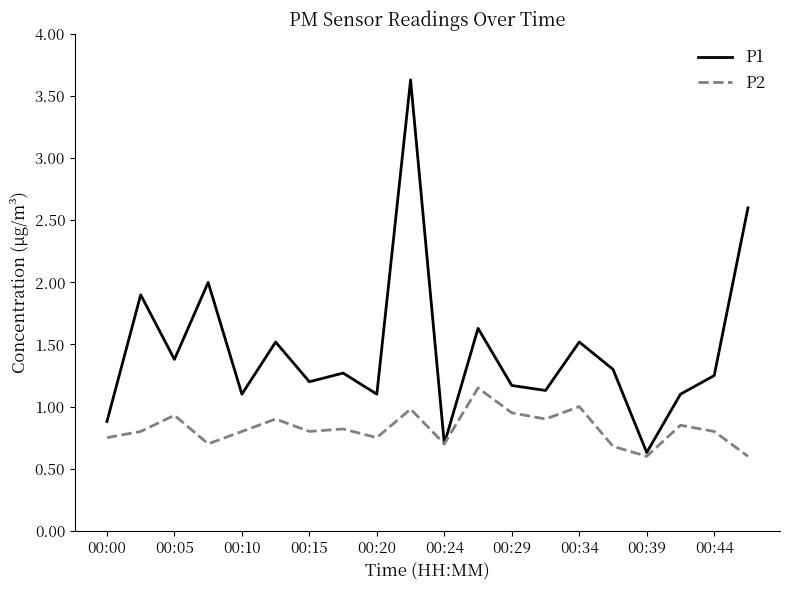

Does the chart have visible grid lines?

No